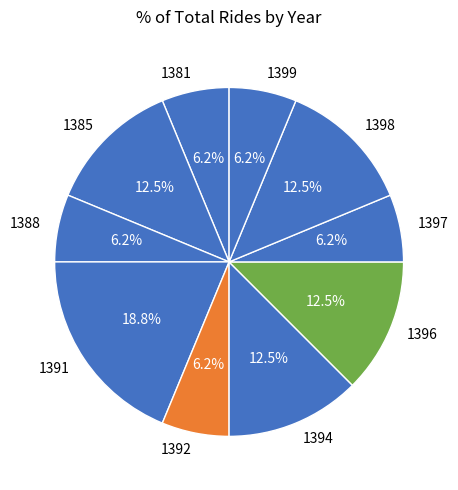

To the nearest percent, what is the average slice percentage?

10%